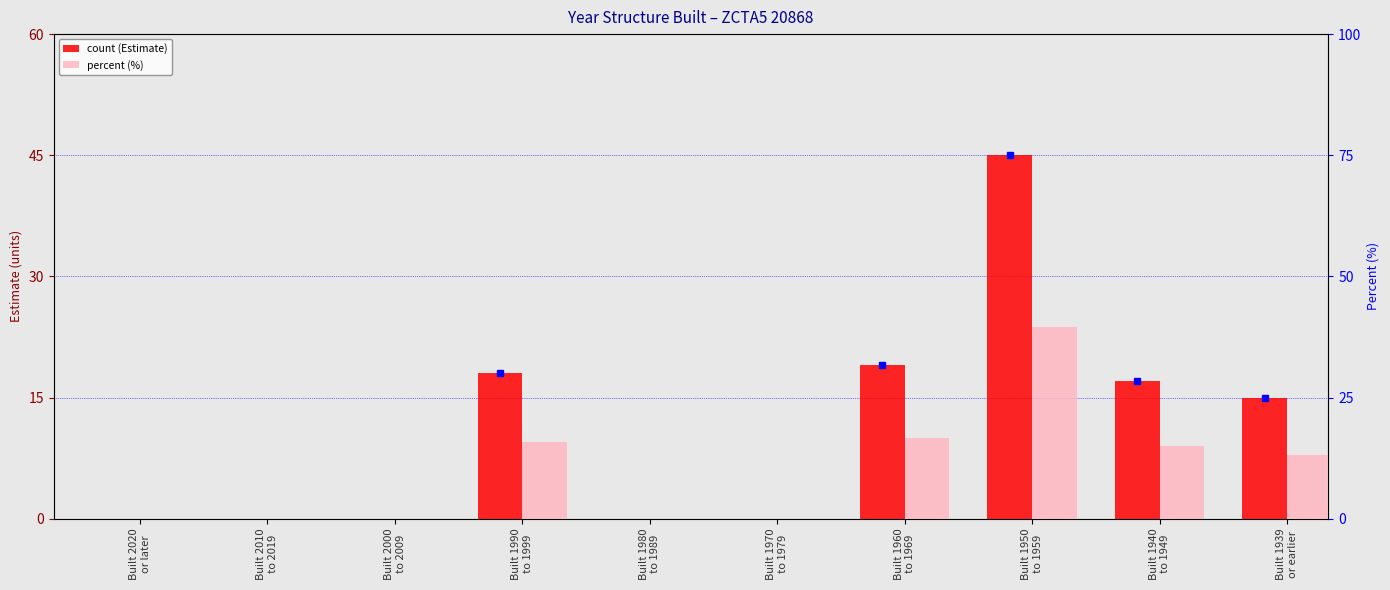

Which has a higher value, Built 1970
to 1979 or Built 1980
to 1989?

Built 1970
to 1979